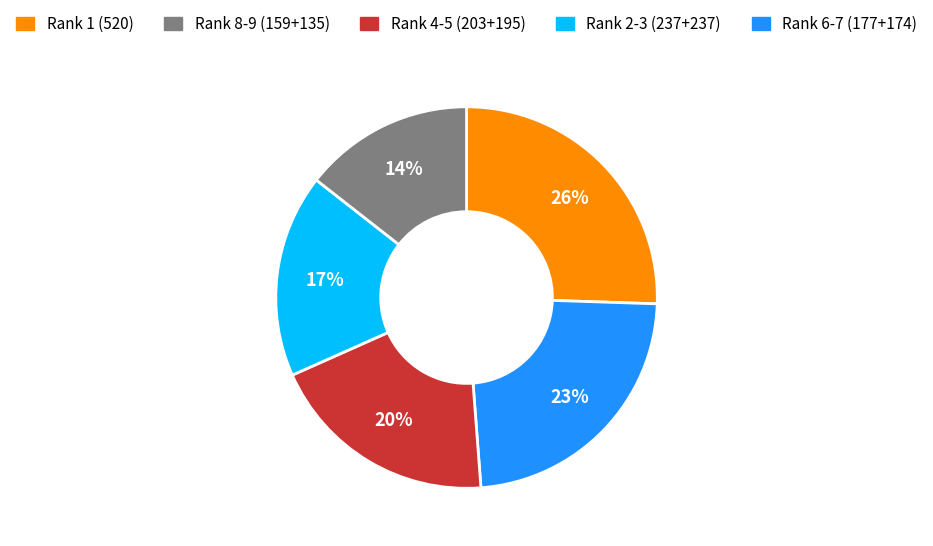

Does any single category account for the majority?

No